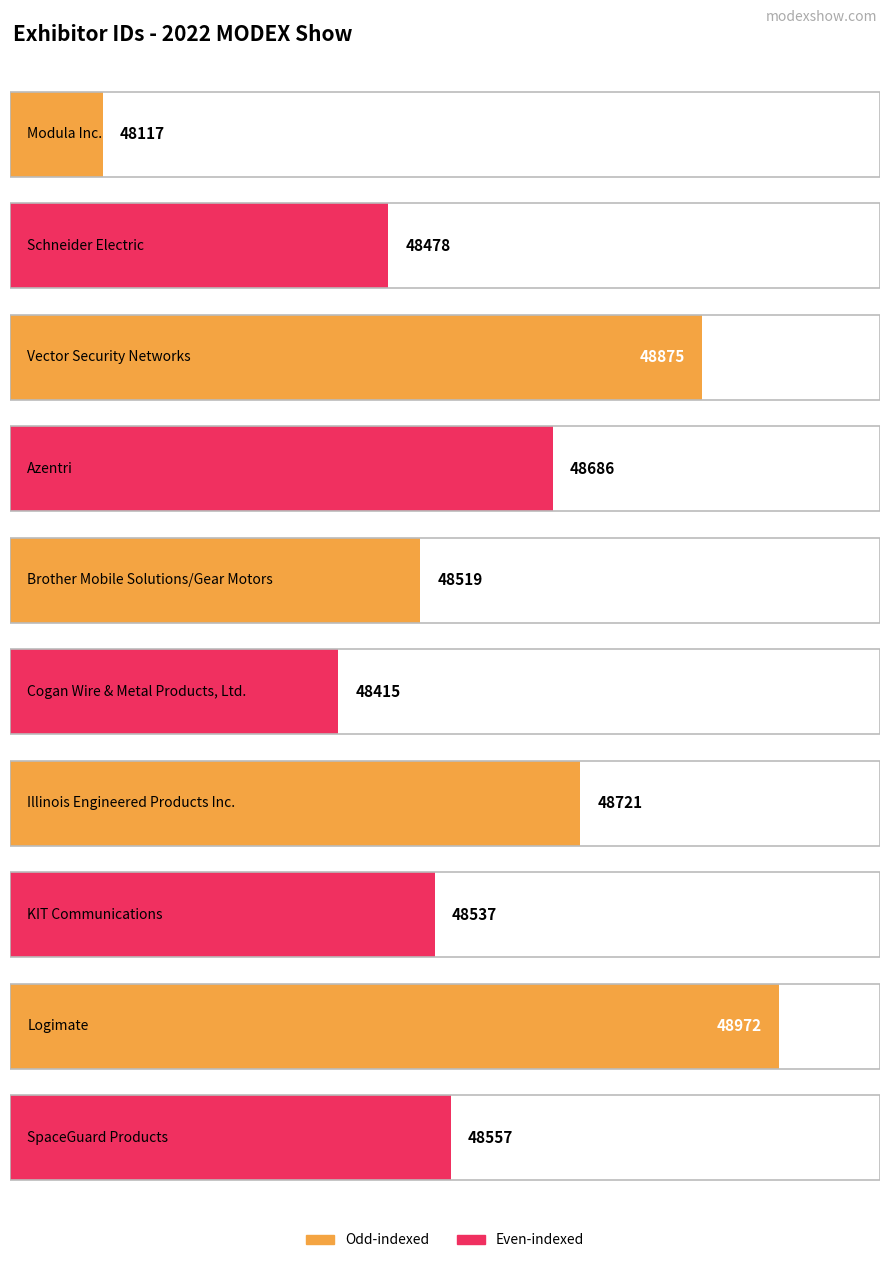

Which has a higher value, SpaceGuard Products or Brother Mobile Solutions/Gear Motors?

SpaceGuard Products